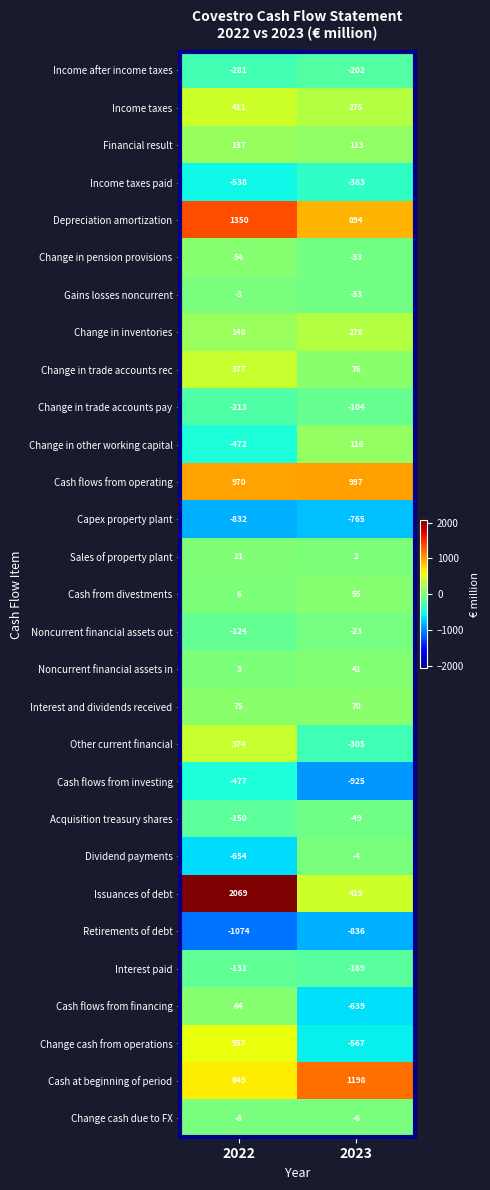

What is the sum of the Noncurrent financial assets in values at 2023 and 2022?

44